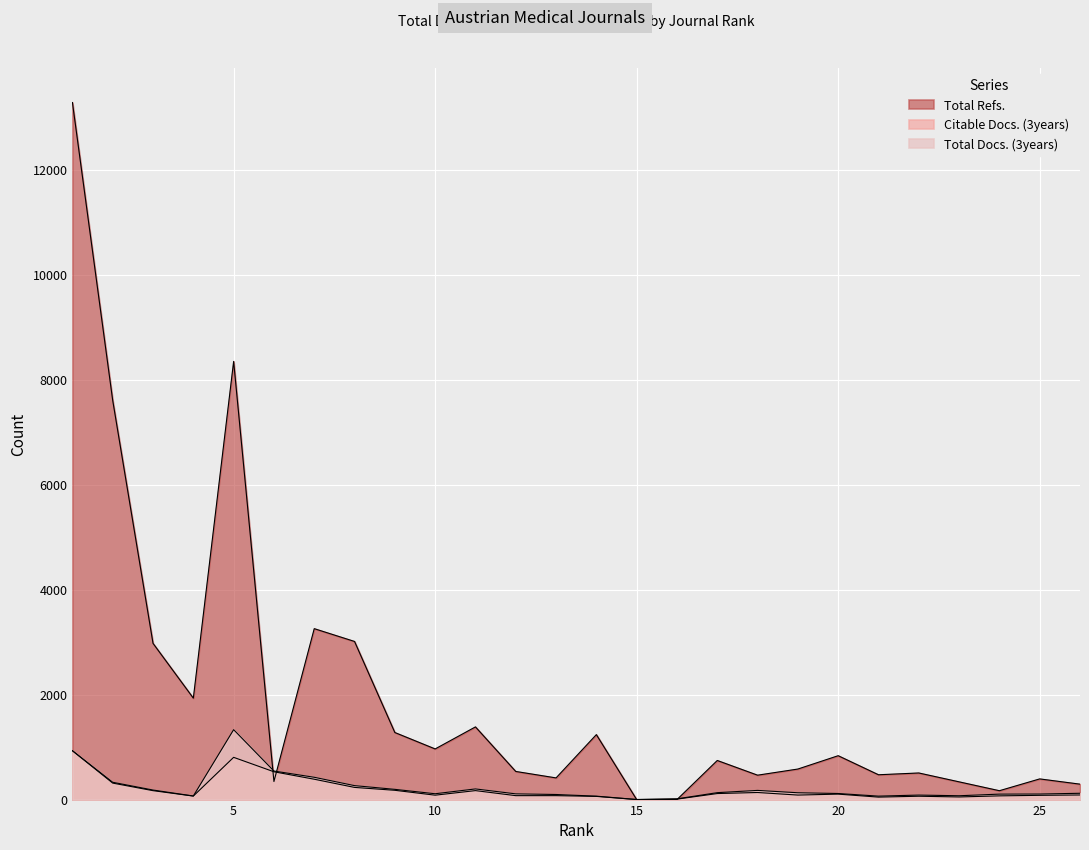

What is the value of the Citable Docs. (3years) point at the 15th from the left?

1